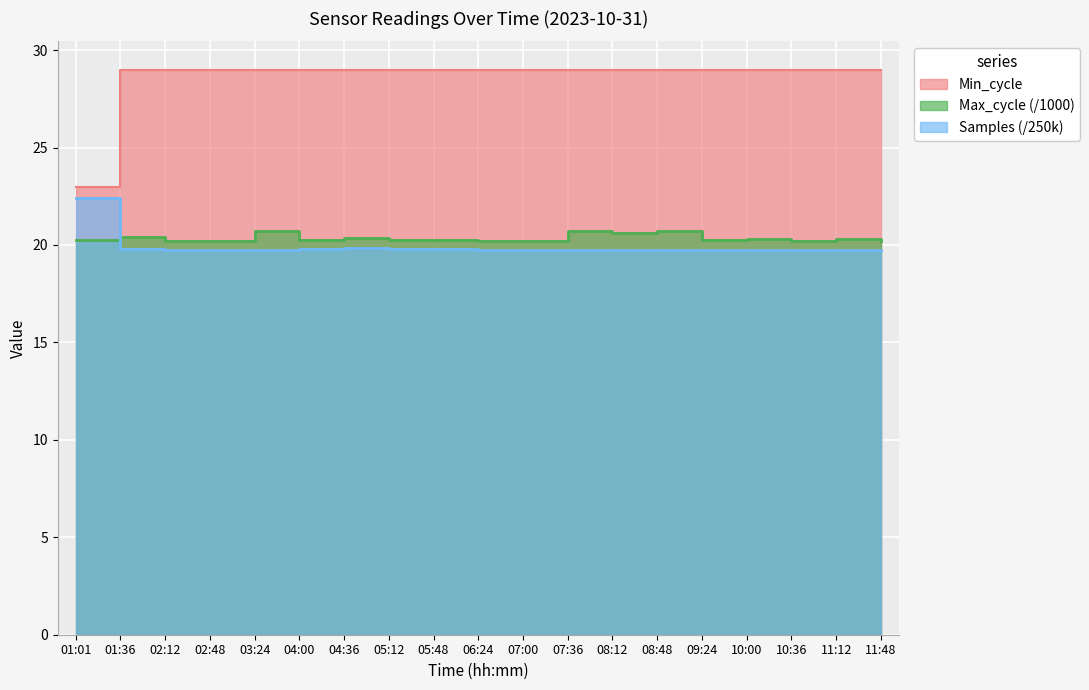

At 09:24, list the series in order from smallest to largest.

Samples, Max_cycle, Min_cycle